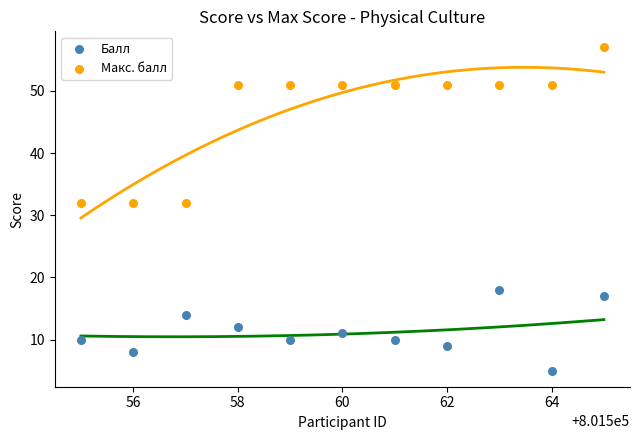

Which series reaches the minimum Y coordinate?

Балл